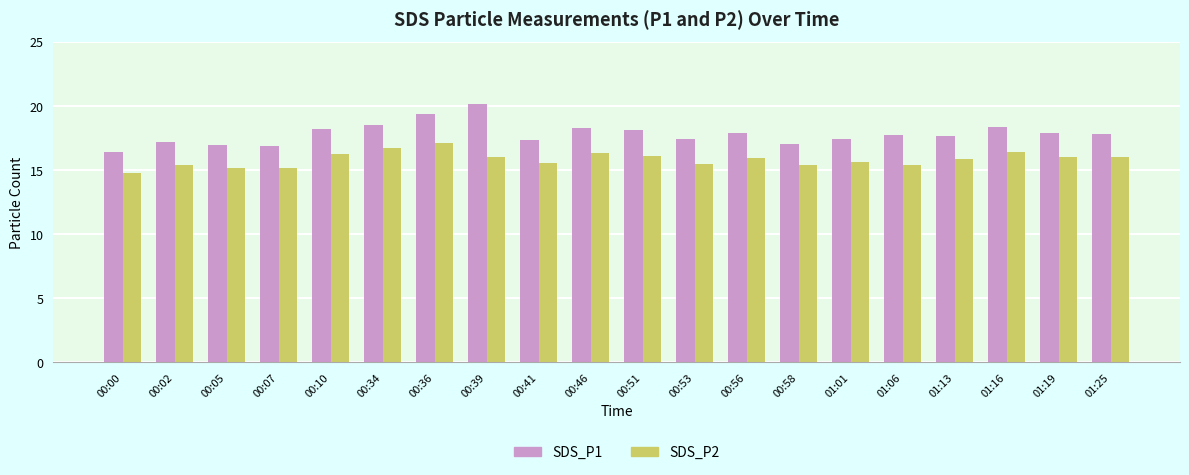

What is the difference between the maximum and minimum values in the SDS_P2 series?

2.3